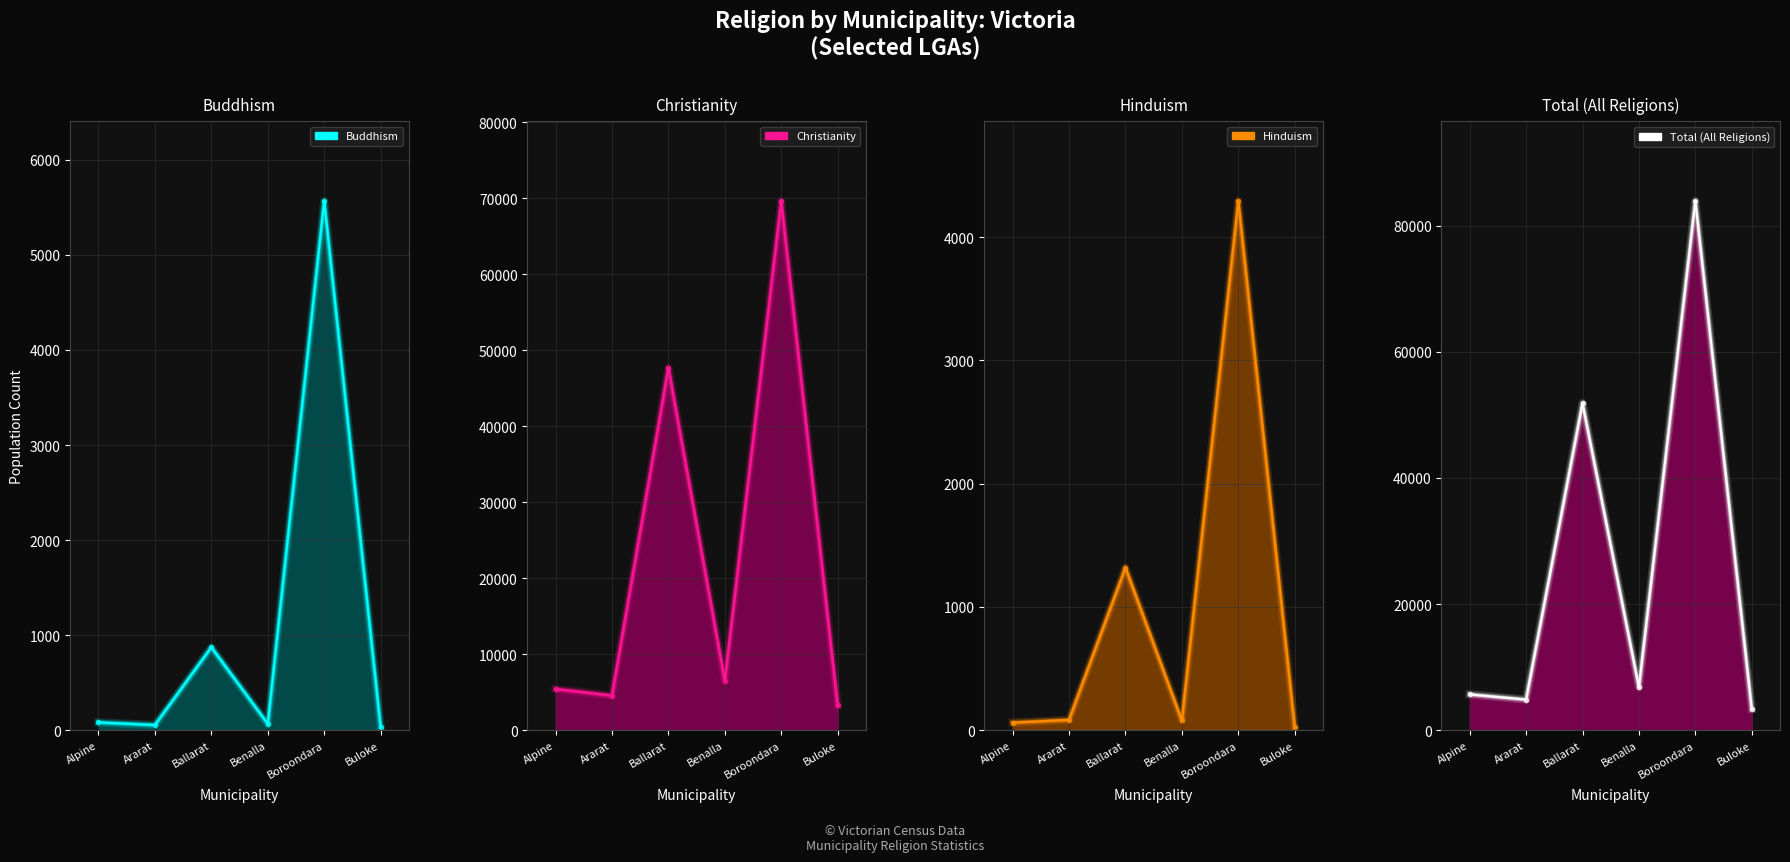

The value of Islam at Boroondara is 1613. True or false?

False